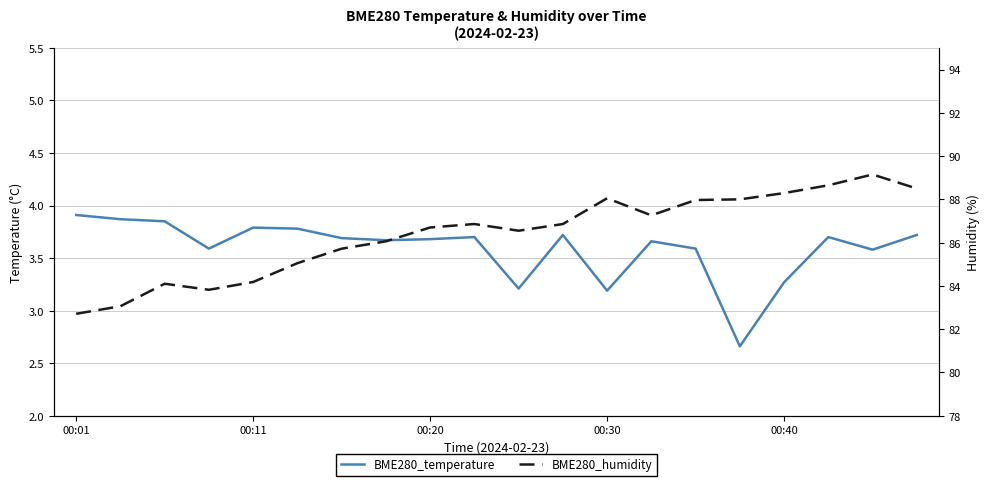

List the series in order of their peak value, highest first.

BME280_humidity, BME280_temperature